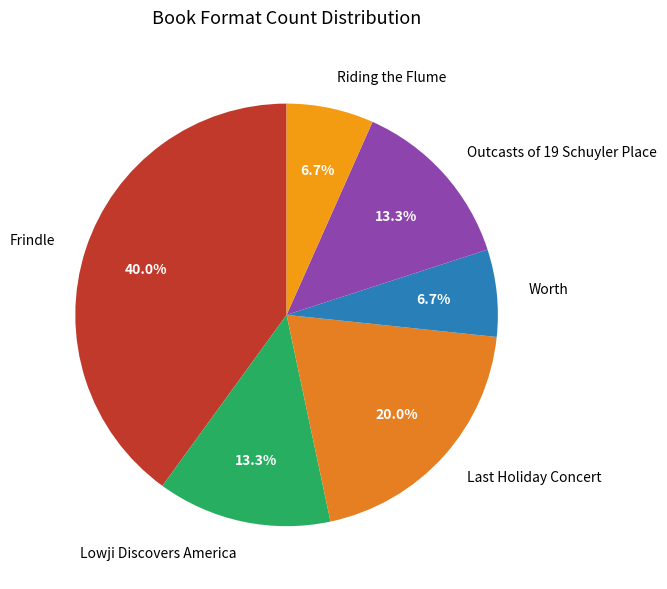

Is there a majority slice in this chart?

No